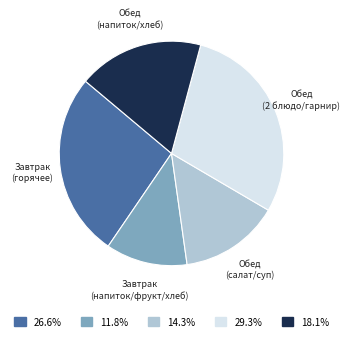

Does any single category account for the majority?

No